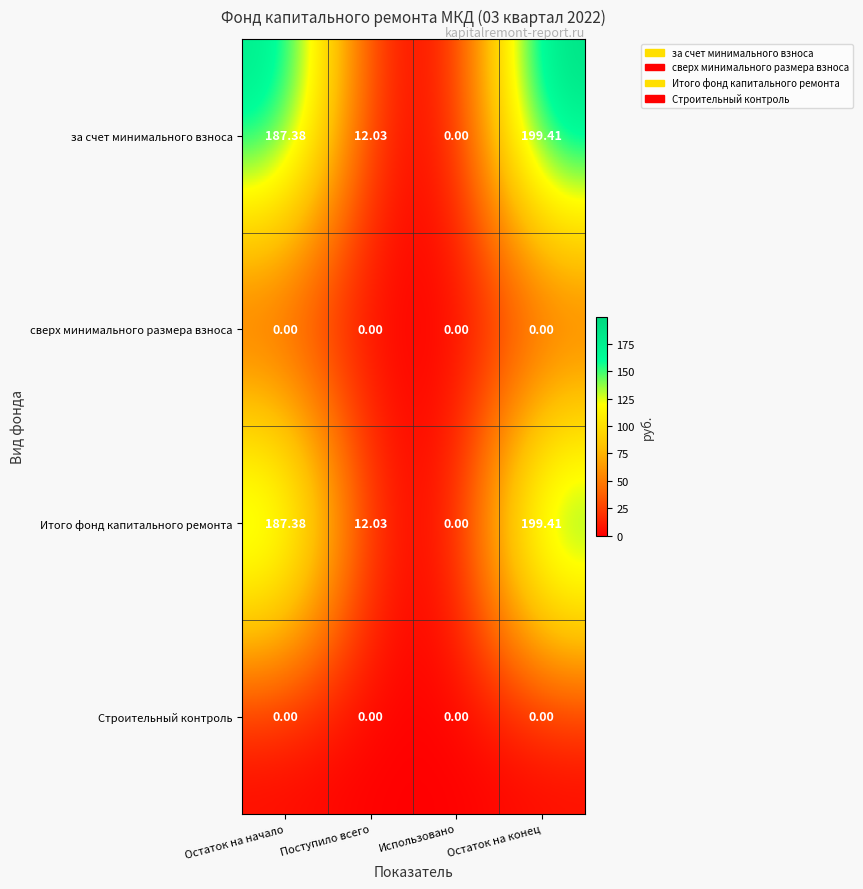

At which label does за счет минимального взноса reach its minimum?

Использовано